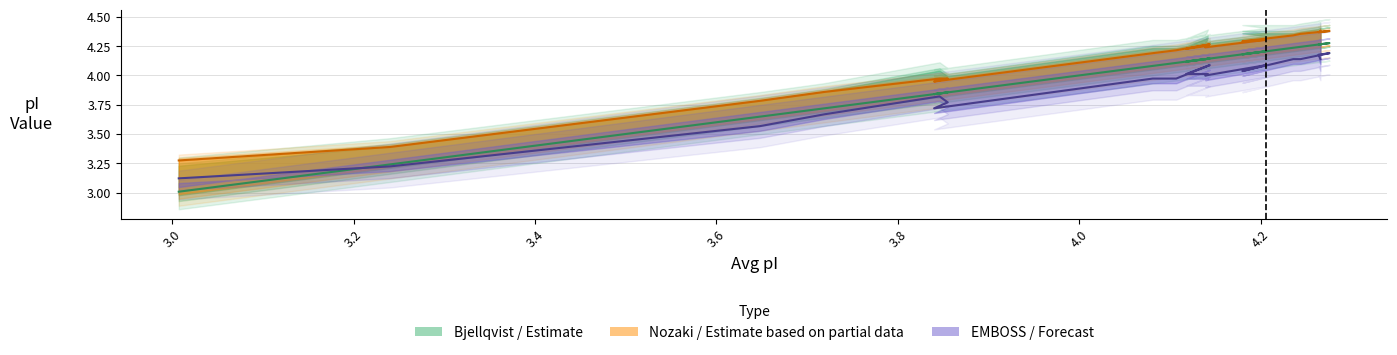

Which has a higher value, 3.24 or 4.244?

4.244